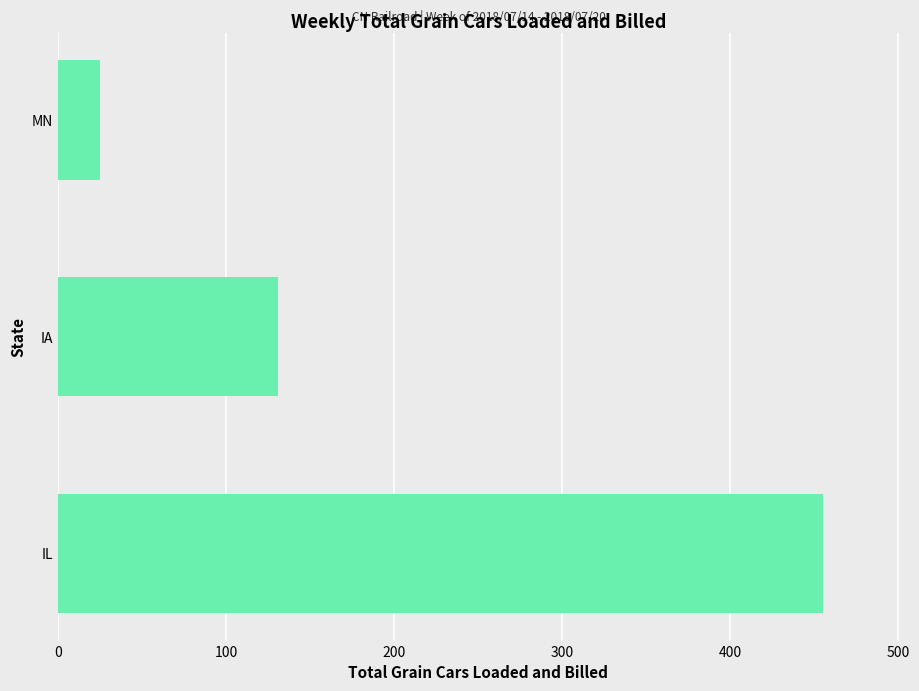

Which label corresponds to the smallest value in the chart?

MN